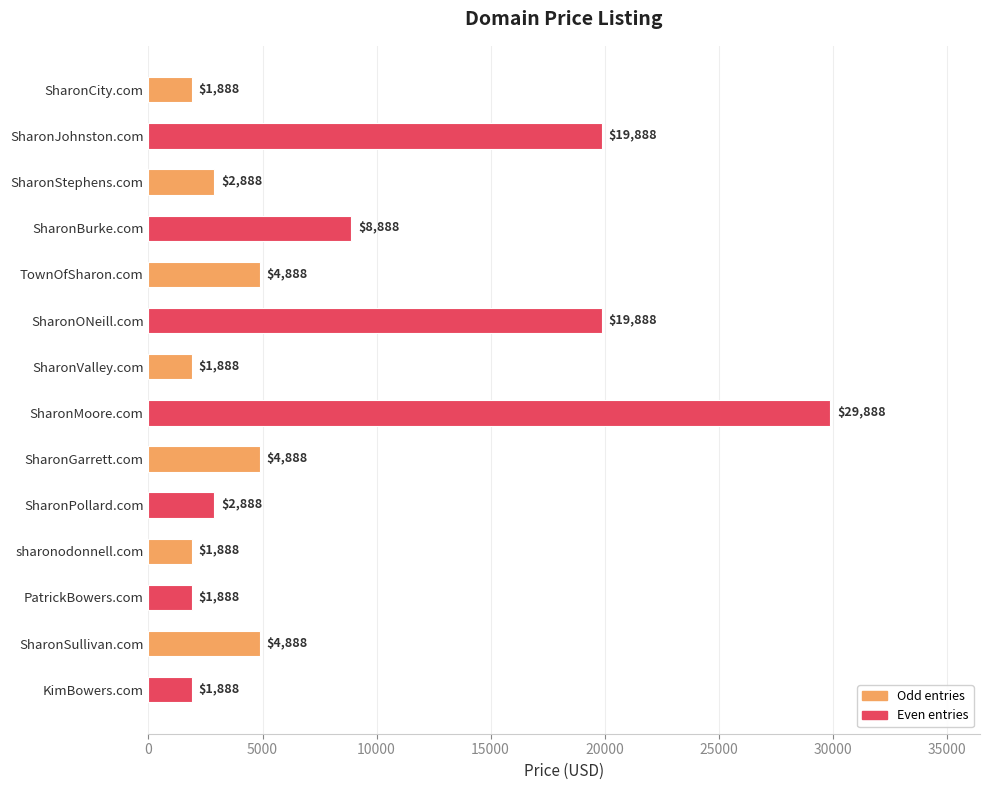

What is the change in value from SharonBurke.com to SharonPollard.com?

-6000